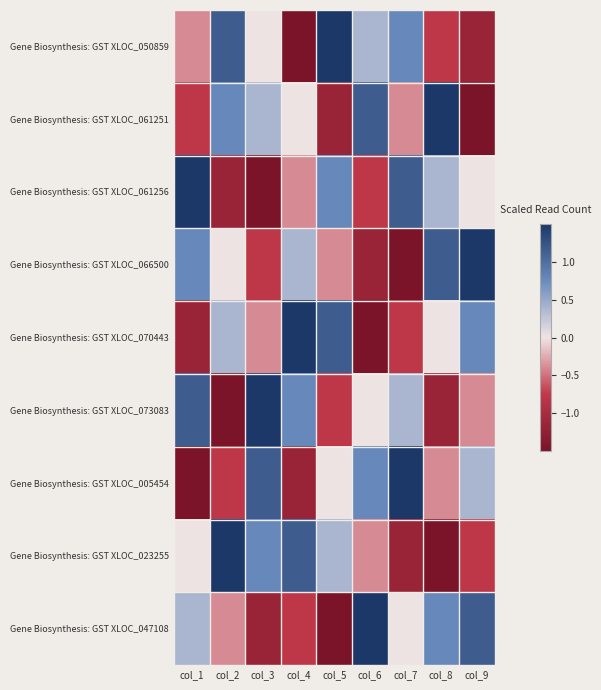

Reading left to right, extract all data points from this chart.

Gene Biosynthesis: GST XLOC_050859: col_1=-0.4	col_2=1.2	col_3=0.0	col_4=-1.5	col_5=1.5	col_6=0.4	col_7=0.8	col_8=-0.8	col_9=-1.2
Gene Biosynthesis: GST XLOC_061251: col_1=-0.8	col_2=0.8	col_3=0.4	col_4=0.0	col_5=-1.2	col_6=1.2	col_7=-0.4	col_8=1.5	col_9=-1.5
Gene Biosynthesis: GST XLOC_061256: col_1=1.5	col_2=-1.2	col_3=-1.5	col_4=-0.4	col_5=0.8	col_6=-0.8	col_7=1.2	col_8=0.4	col_9=0.0
Gene Biosynthesis: GST XLOC_066500: col_1=0.8	col_2=0.0	col_3=-0.8	col_4=0.4	col_5=-0.4	col_6=-1.2	col_7=-1.5	col_8=1.2	col_9=1.5
Gene Biosynthesis: GST XLOC_070443: col_1=-1.2	col_2=0.4	col_3=-0.4	col_4=1.5	col_5=1.2	col_6=-1.5	col_7=-0.8	col_8=0.0	col_9=0.8
Gene Biosynthesis: GST XLOC_073083: col_1=1.2	col_2=-1.5	col_3=1.5	col_4=0.8	col_5=-0.8	col_6=0.0	col_7=0.4	col_8=-1.2	col_9=-0.4
Gene Biosynthesis: GST XLOC_005454: col_1=-1.5	col_2=-0.8	col_3=1.2	col_4=-1.2	col_5=0.0	col_6=0.8	col_7=1.5	col_8=-0.4	col_9=0.4
Gene Biosynthesis: GST XLOC_023255: col_1=0.0	col_2=1.5	col_3=0.8	col_4=1.2	col_5=0.4	col_6=-0.4	col_7=-1.2	col_8=-1.5	col_9=-0.8
Gene Biosynthesis: GST XLOC_047108: col_1=0.4	col_2=-0.4	col_3=-1.2	col_4=-0.8	col_5=-1.5	col_6=1.5	col_7=0.0	col_8=0.8	col_9=1.2